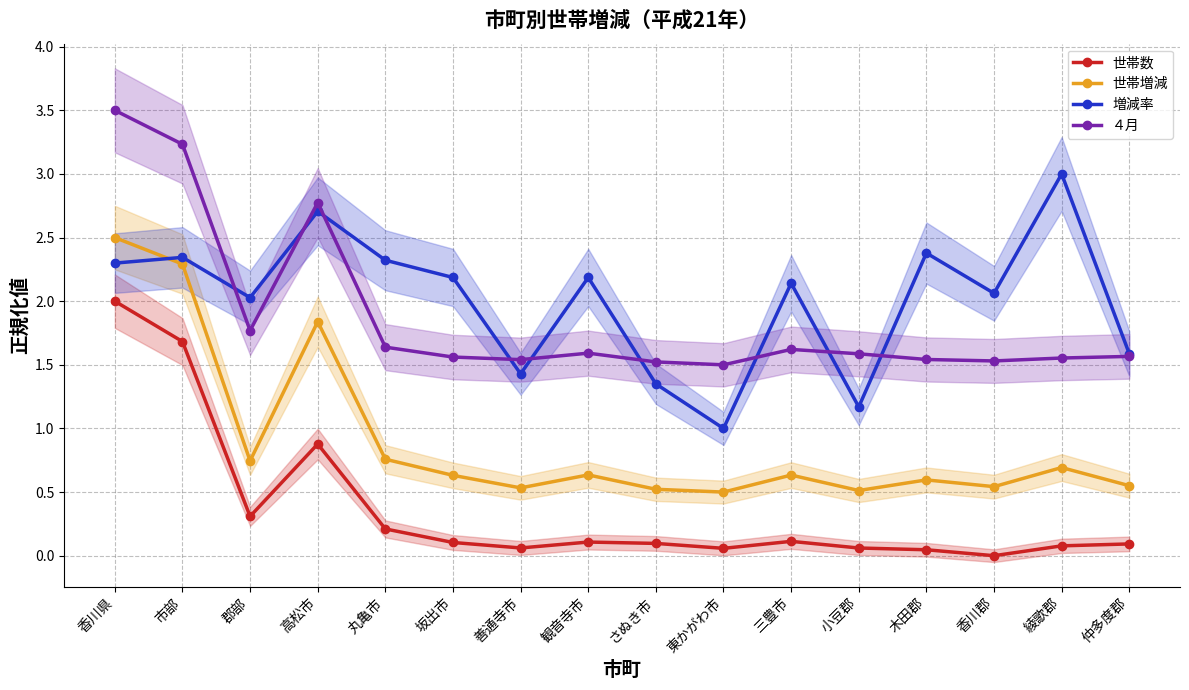

True or false: 世帯数 and ４月 intersect in this chart.

False